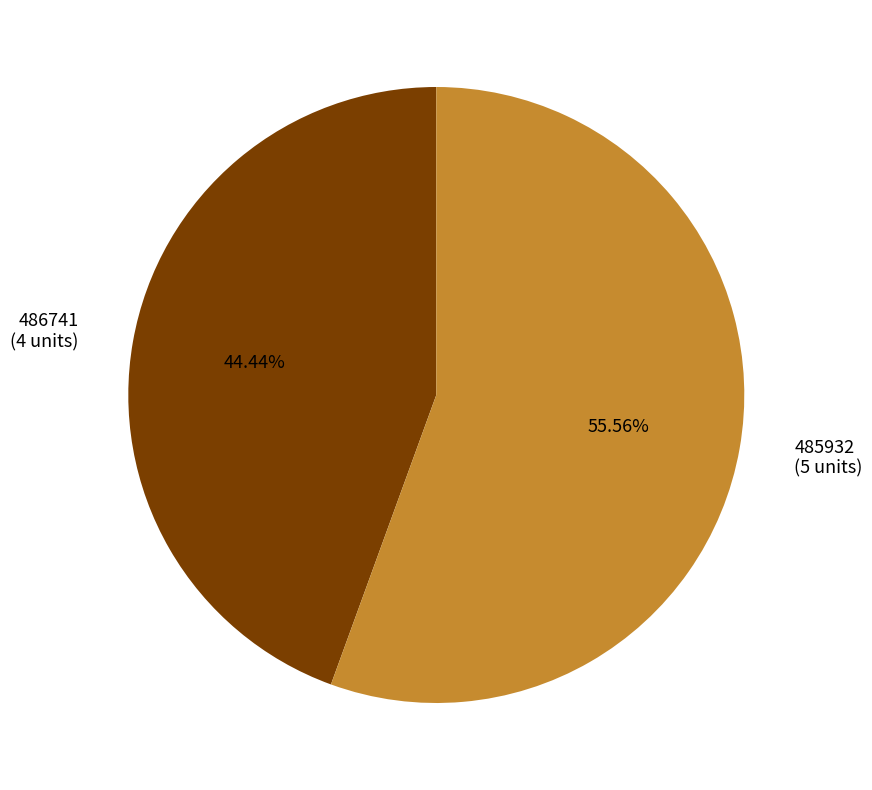

Count the number of slices in the pie.

2